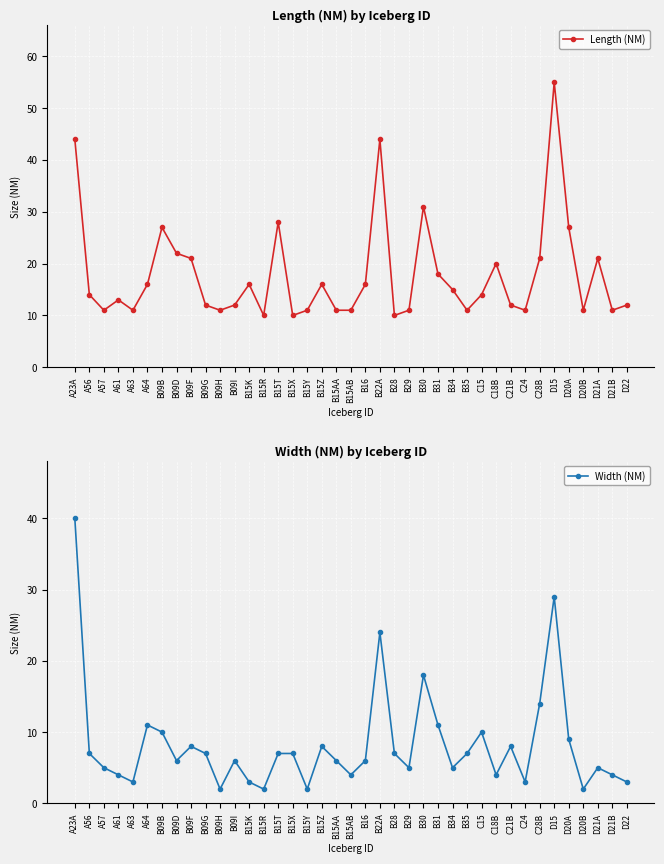

What is the label of the 1st point from the right?

D22